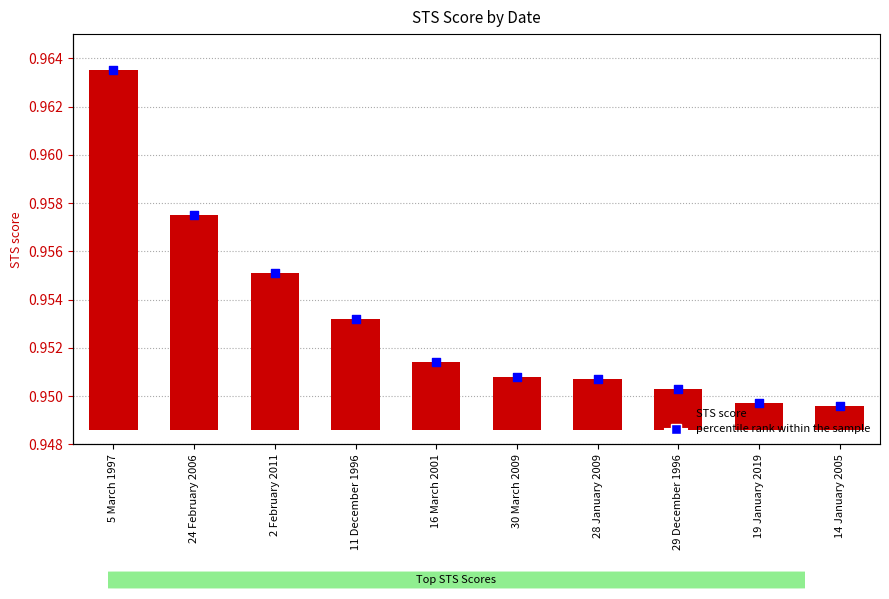

Is the value of percentile rank within the sample at 16 March 2001 greater than the value of STS score at 2 February 2011?

Yes